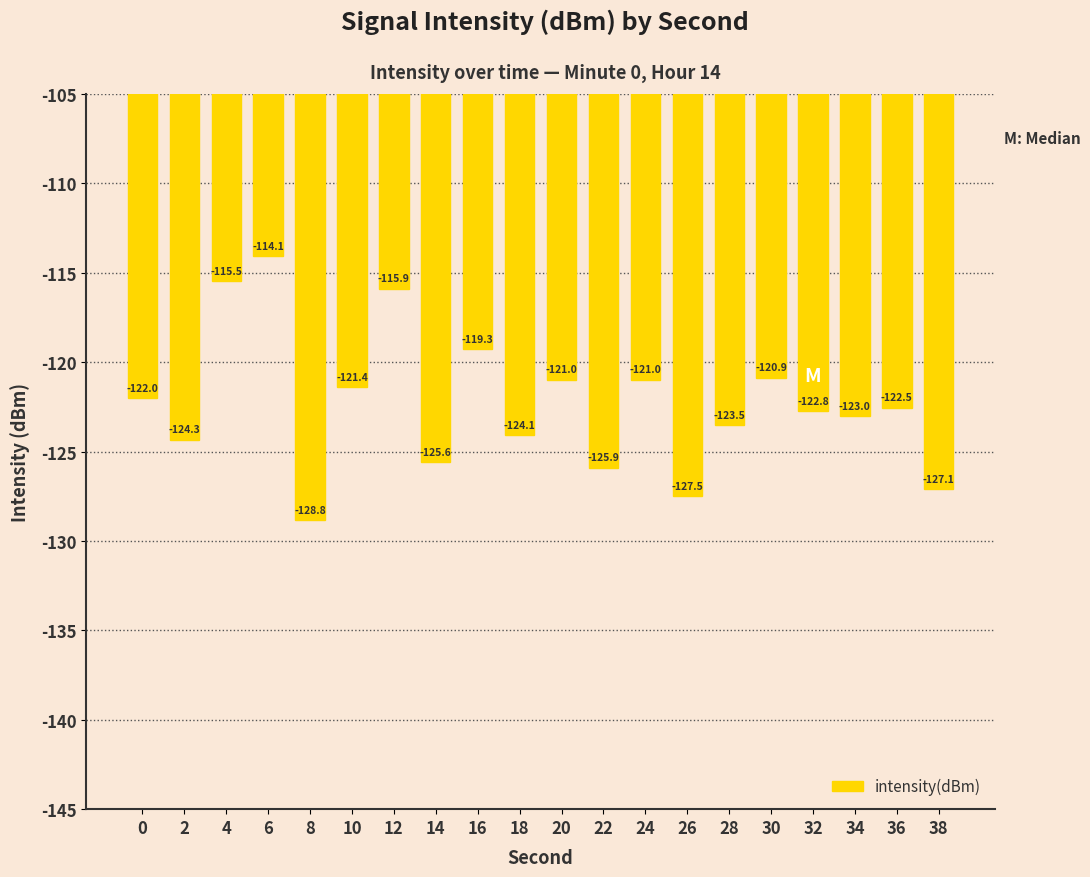

What is the difference between the second highest and second lowest values?

12.0